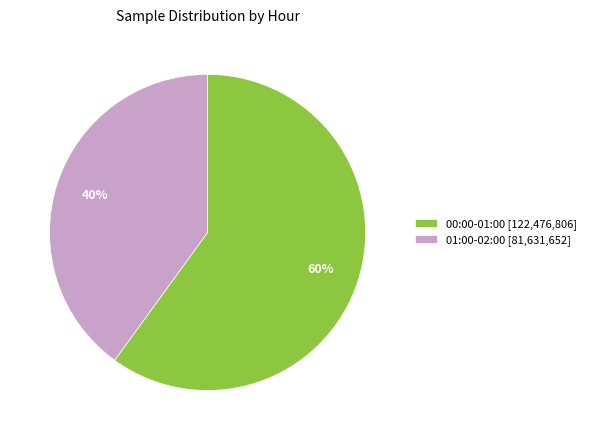

The 00:00-01:00 [122,476,806] slice represents 60% of the pie. True or false?

True